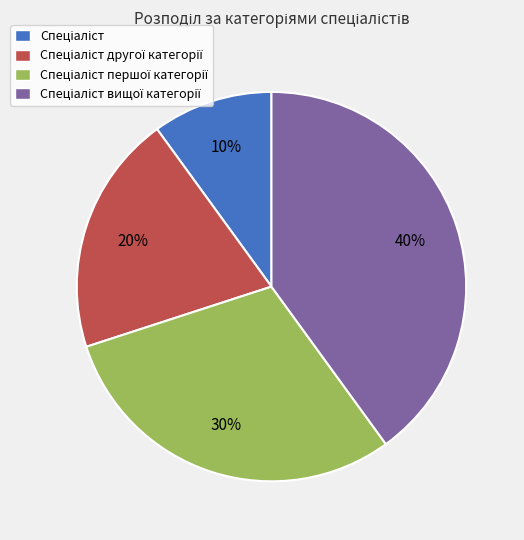

To the nearest percent, what is the difference between the largest and smallest slice percentages?

30%